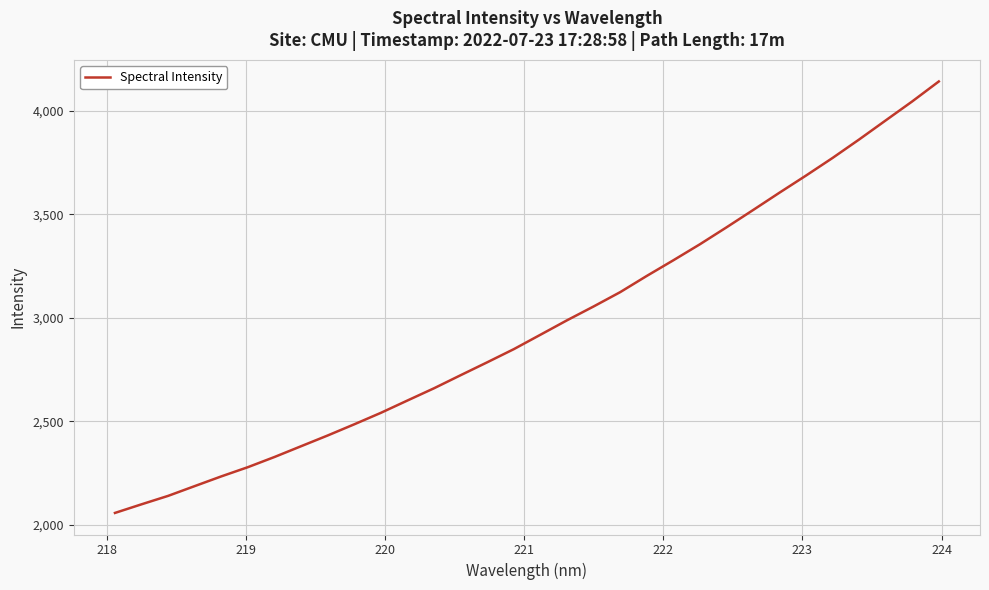

What is the smallest value displayed?

2056.8